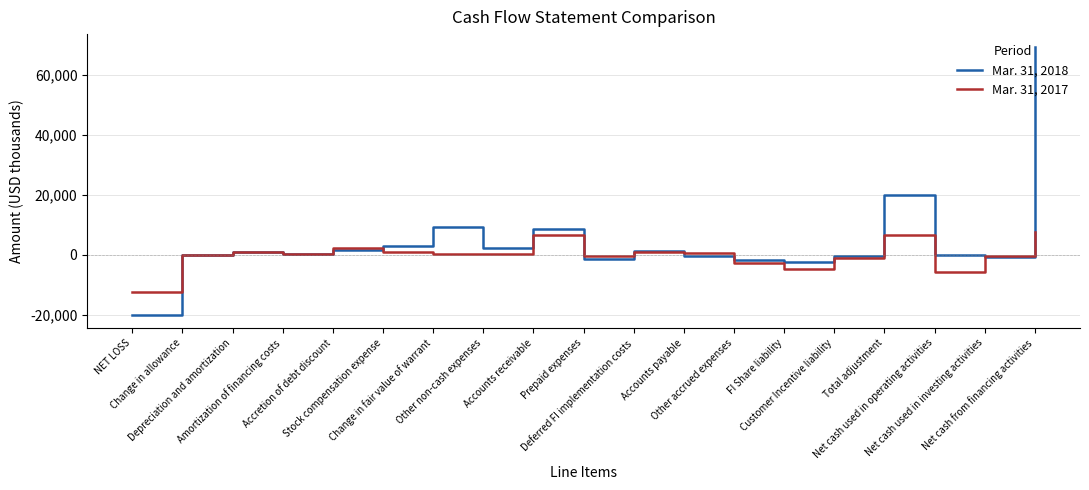

Which category has the lowest value across all series?

NET LOSS